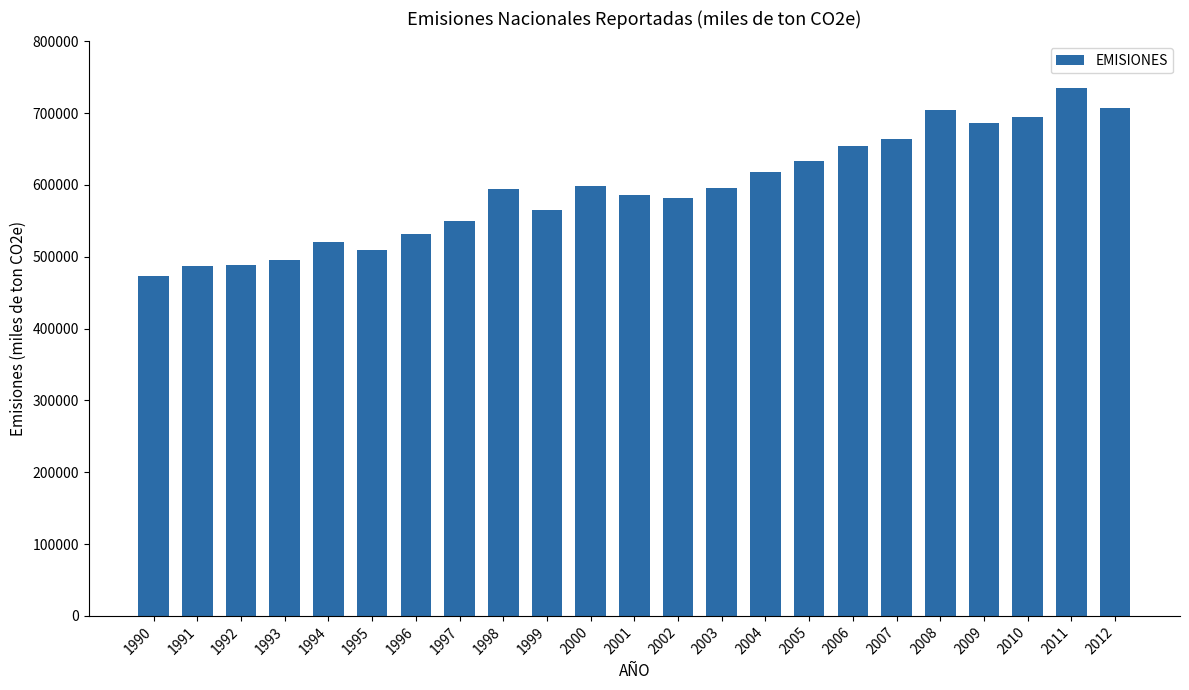

At which category does the chart reach its peak across all series?

2011